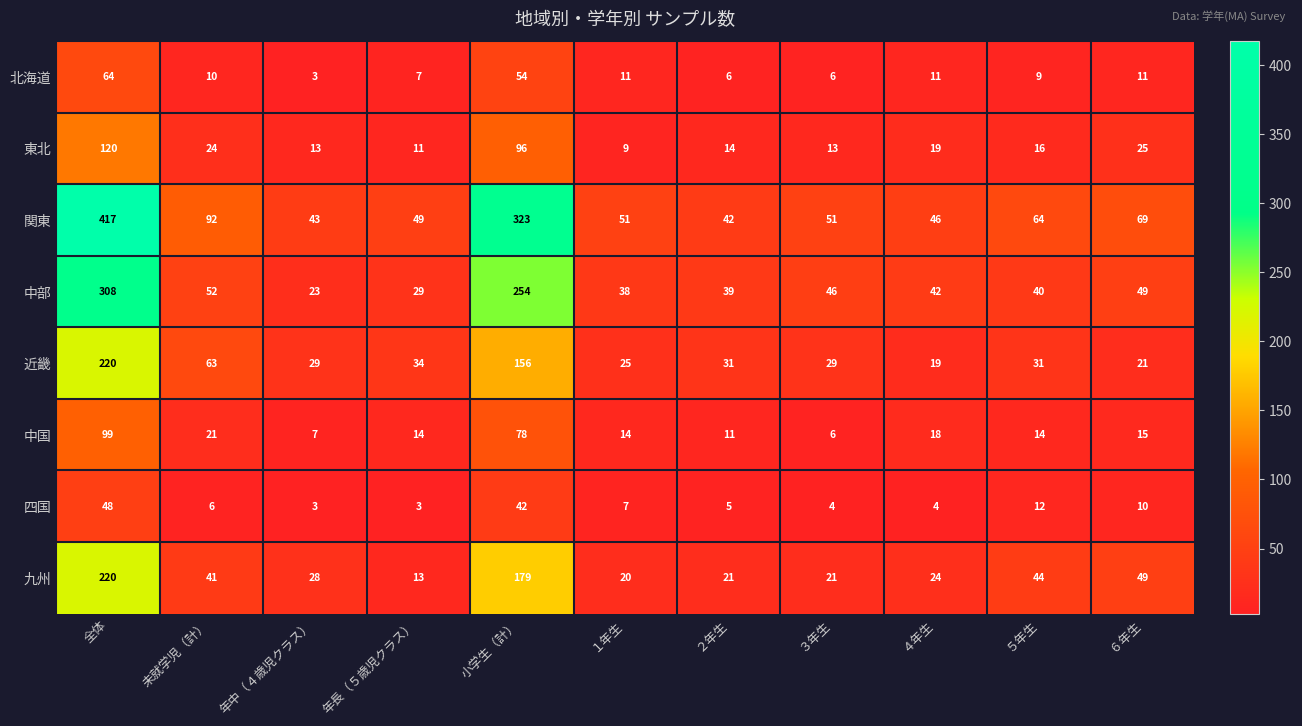

What is the difference between the highest and lowest values at 年長（５歳児クラス）?

46